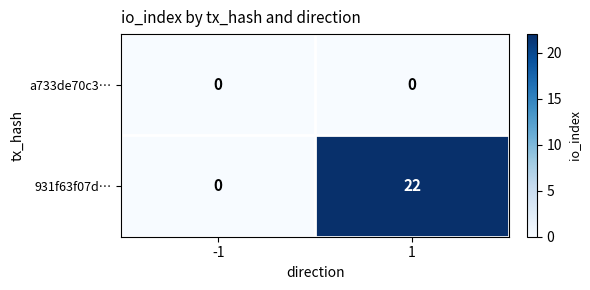

What is the difference between the 931f63f07d… values at 1 and -1?

22